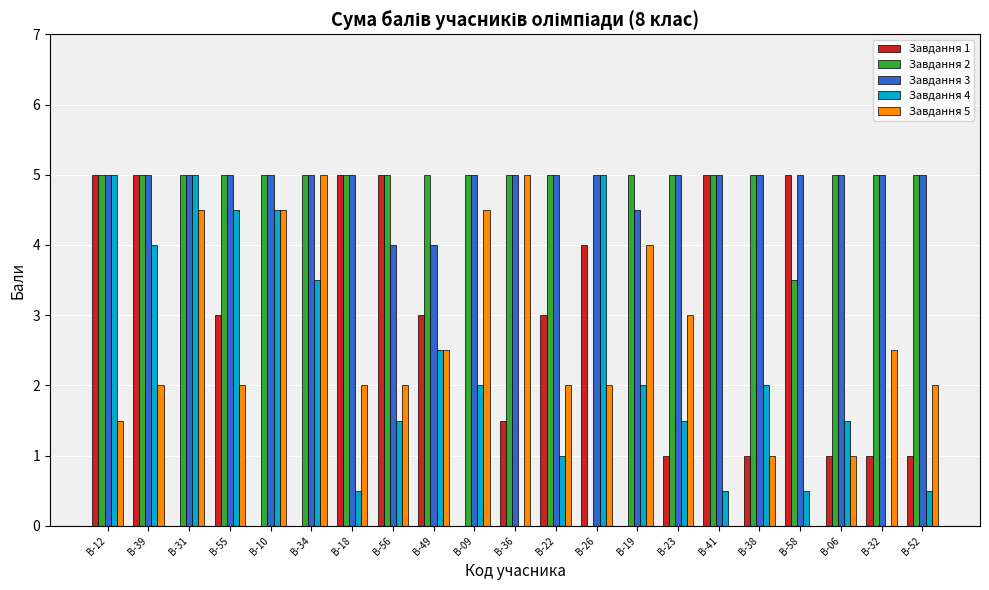

What is the sum of all Завдання 1 values?

49.5